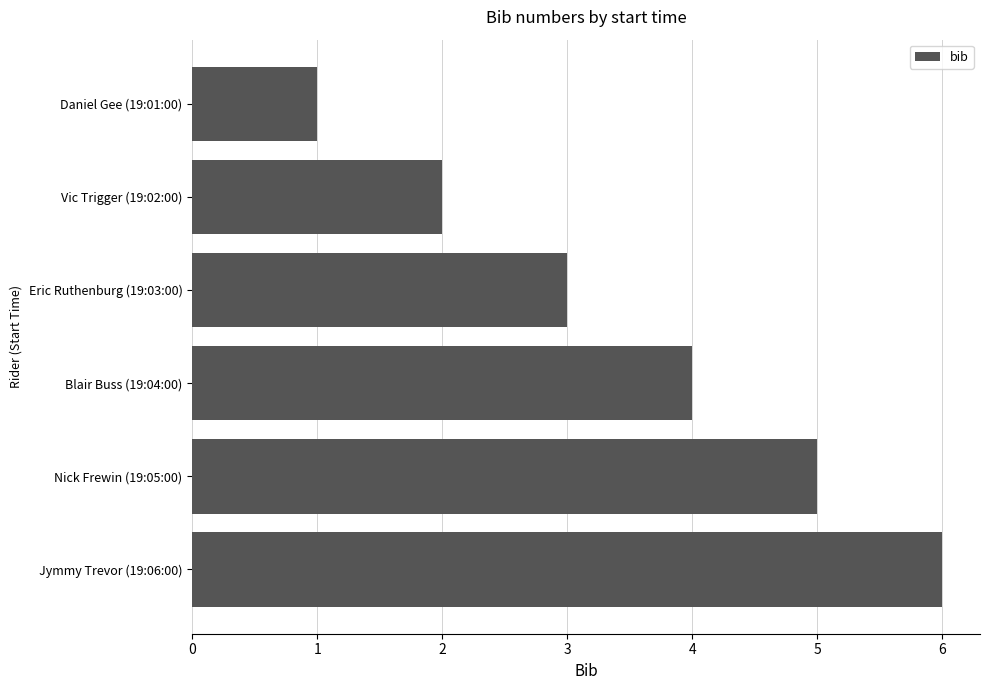

What is the label of the 1st bar from the top?

Daniel Gee (19:01:00)